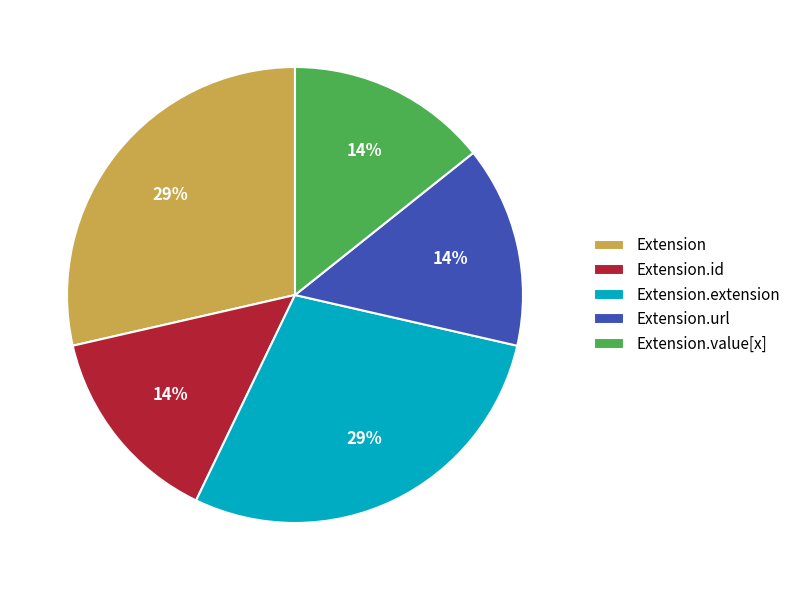

To the nearest percent, what percentage of the pie is Extension.url?

14%